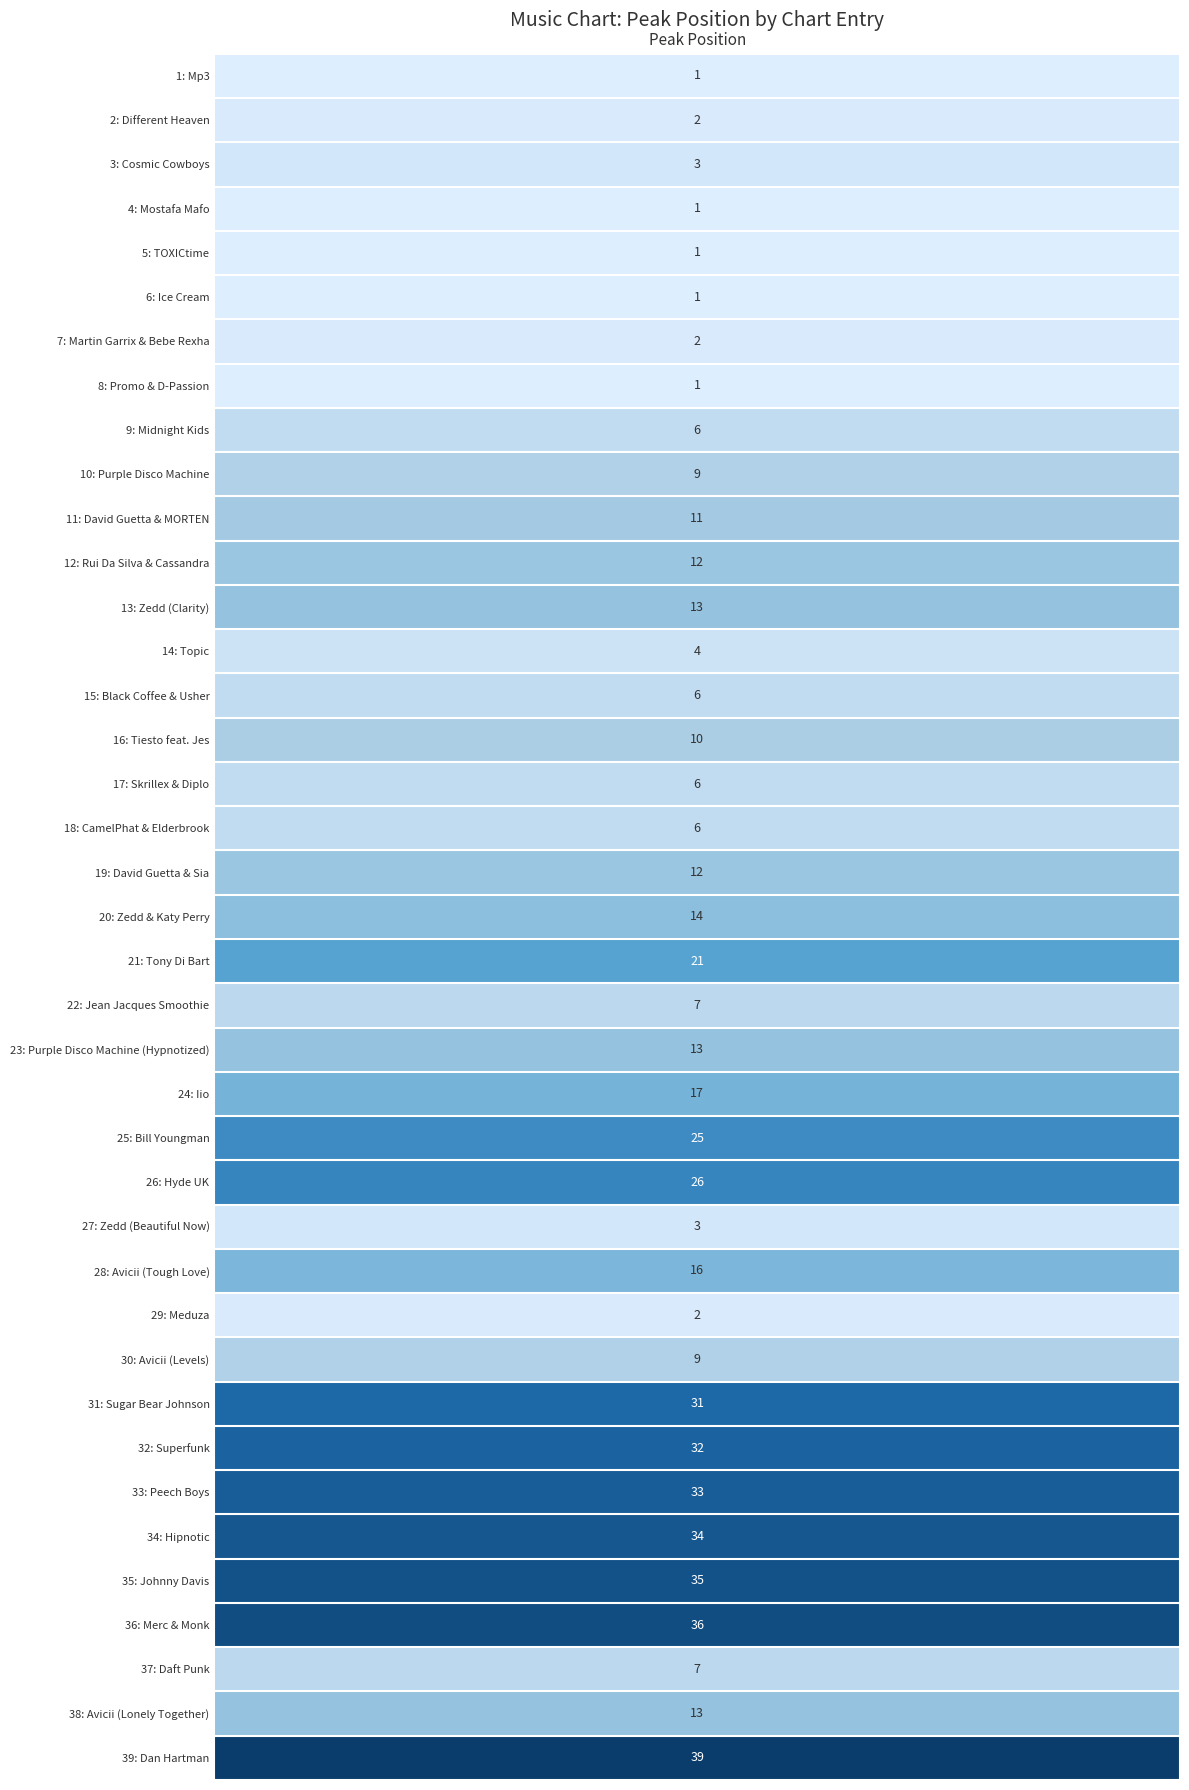

What is the average value?

13